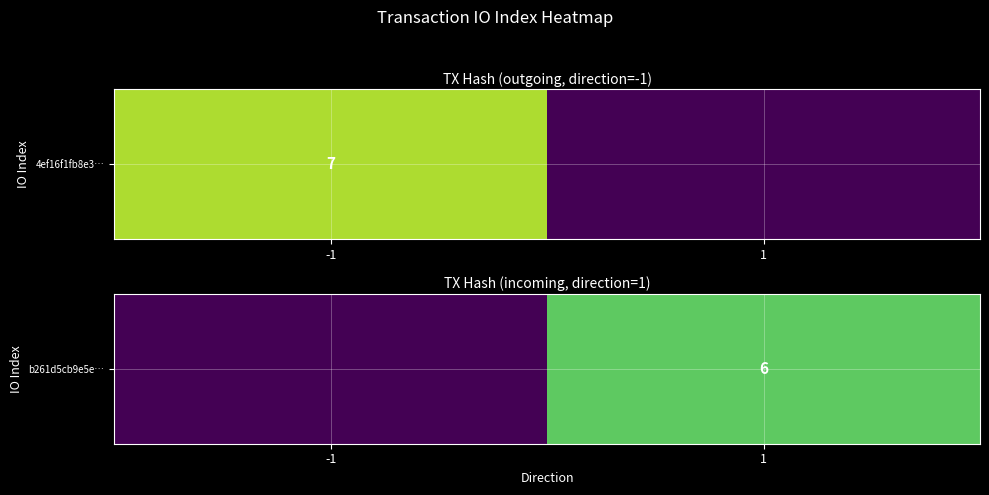

At which label is the value closest to 3?

-1